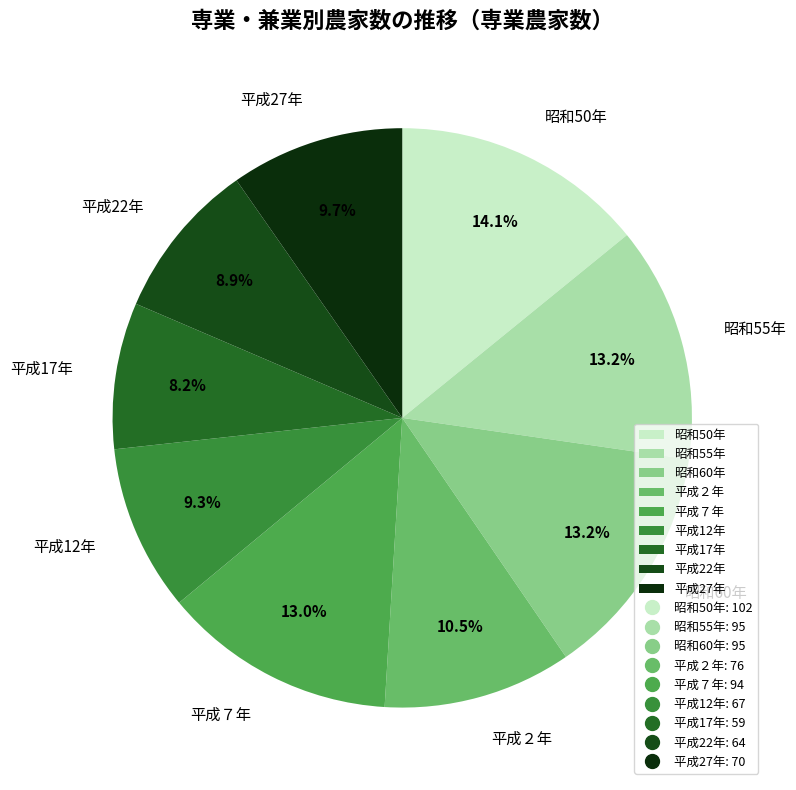

To the nearest percent, what portion does 平成27年 represent?

10%